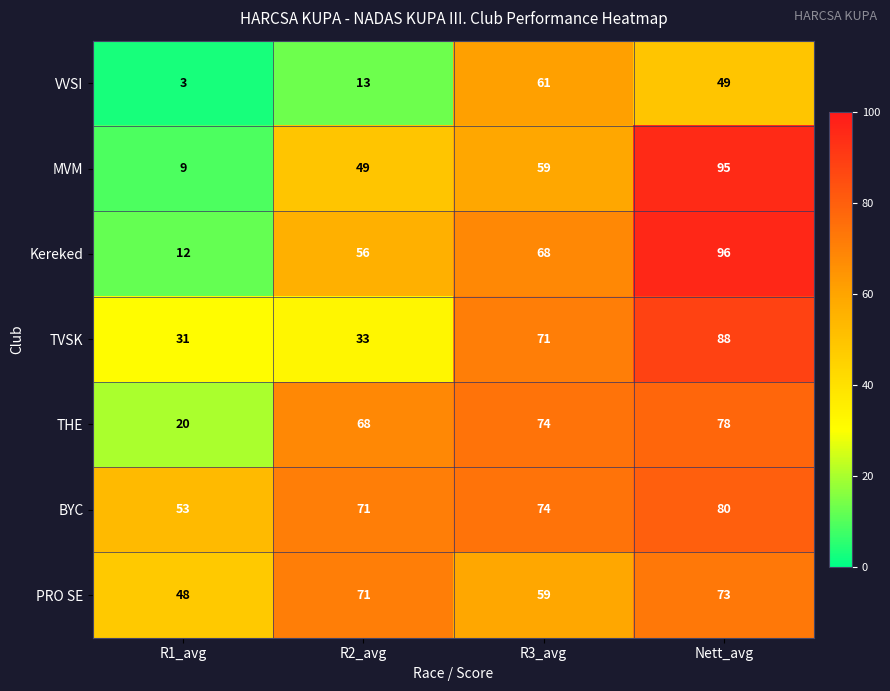

What is the greatest value displayed?

96